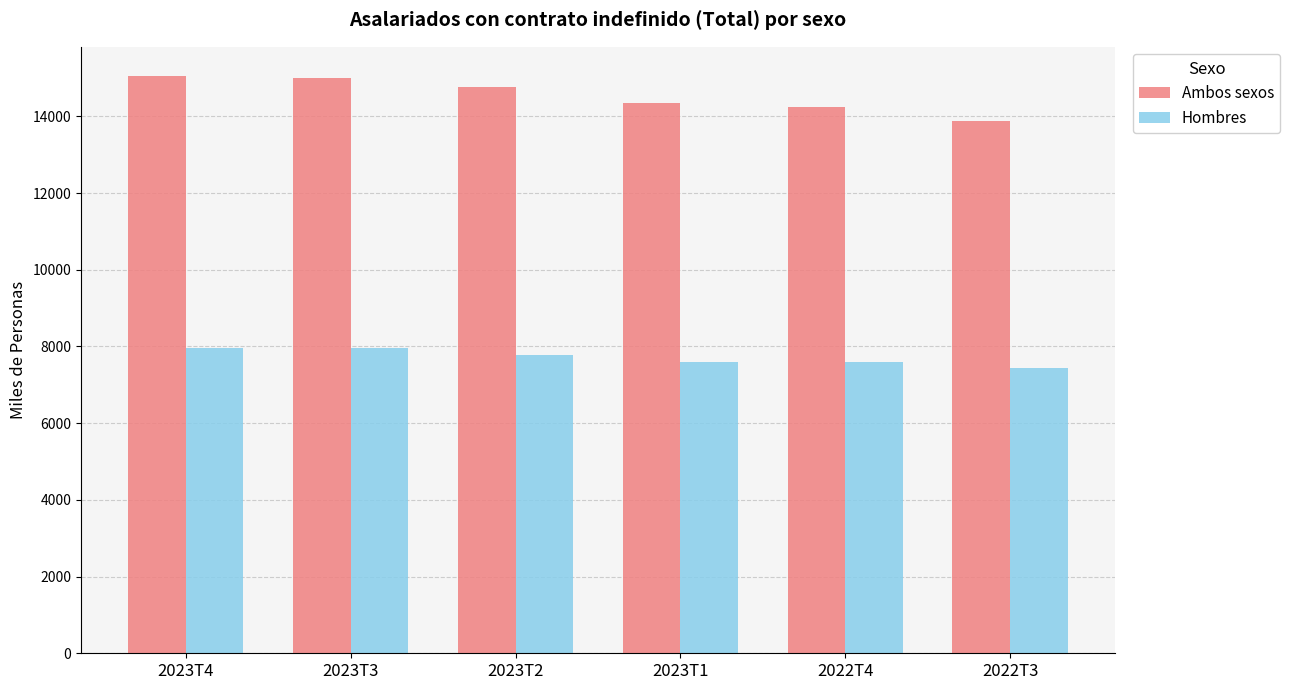

What is the sum of all Hombres values?

46318.8